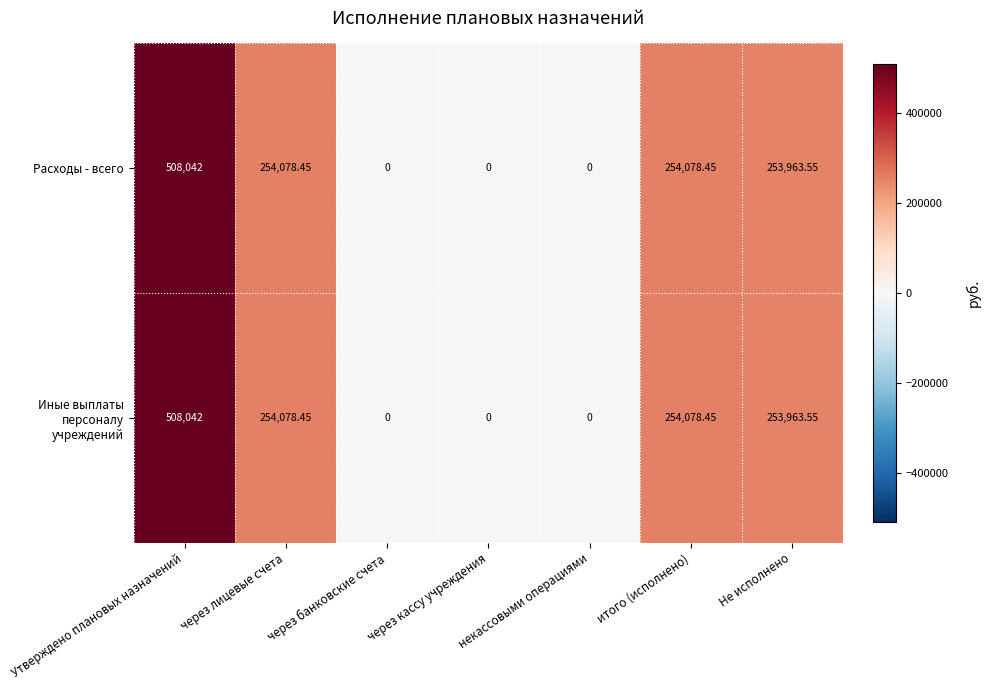

At which label does Иные выплаты персоналу учреждений reach its peak?

Утверждено плановых назначений